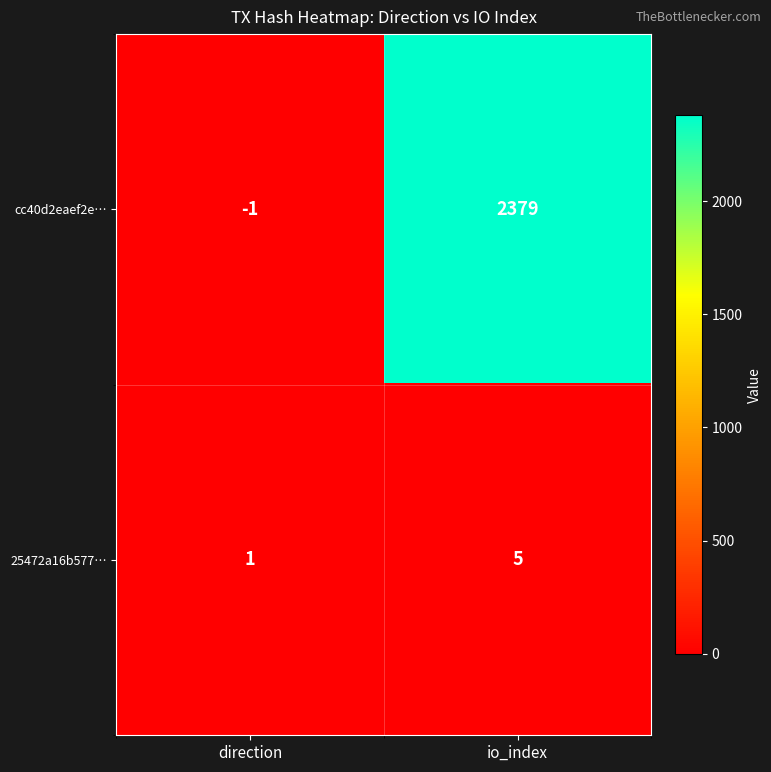

Is the value of cc40d2eaef2e… at direction greater than the value of 25472a16b577… at direction?

No